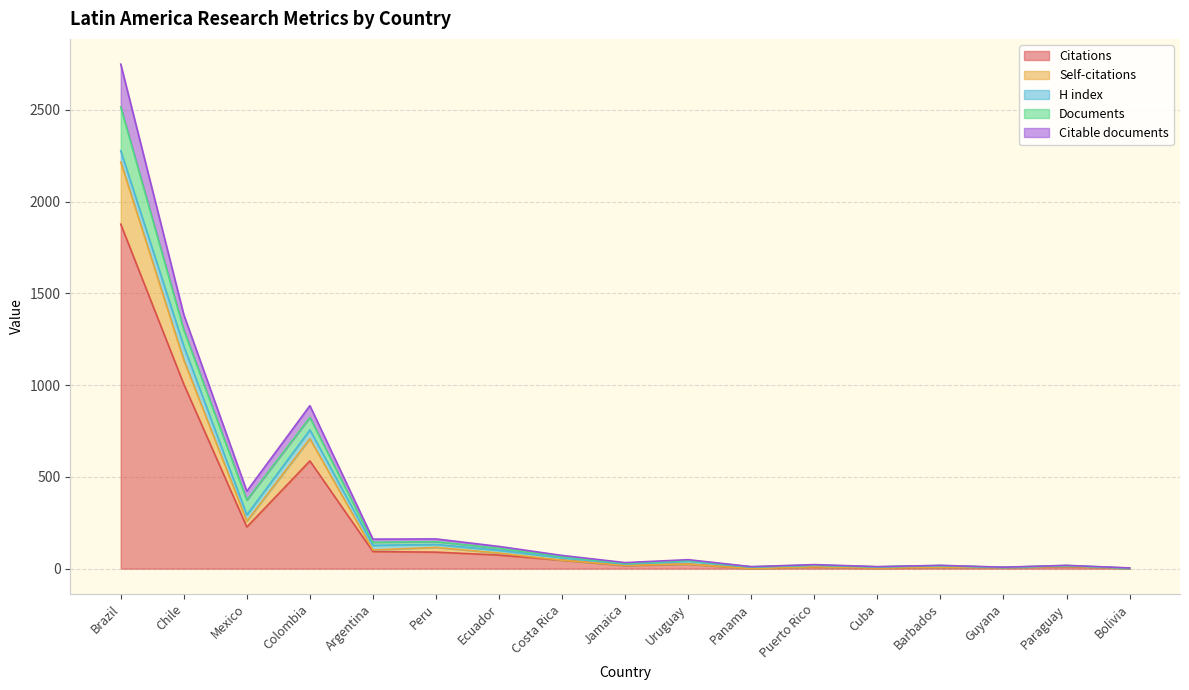

What is the label of the 2nd point from the left?

Chile